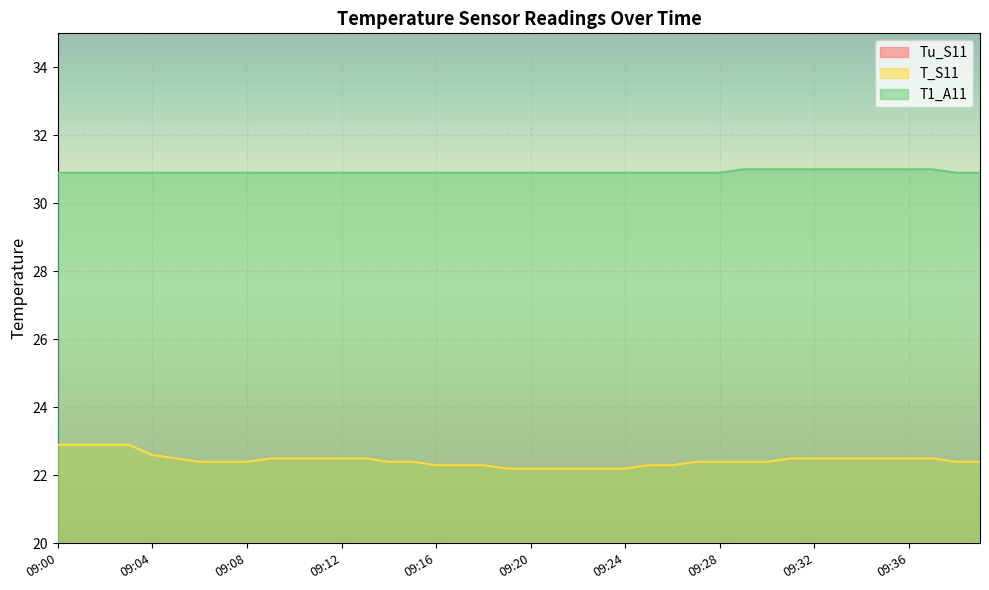

Which has a higher value, 09:30 or 09:38?

09:30